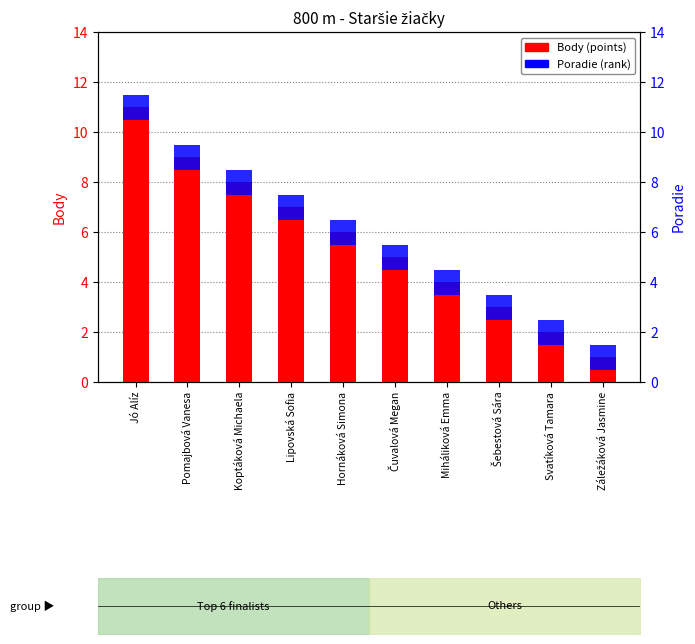

What is the label of the 10th bar from the right?

Jó Alíz